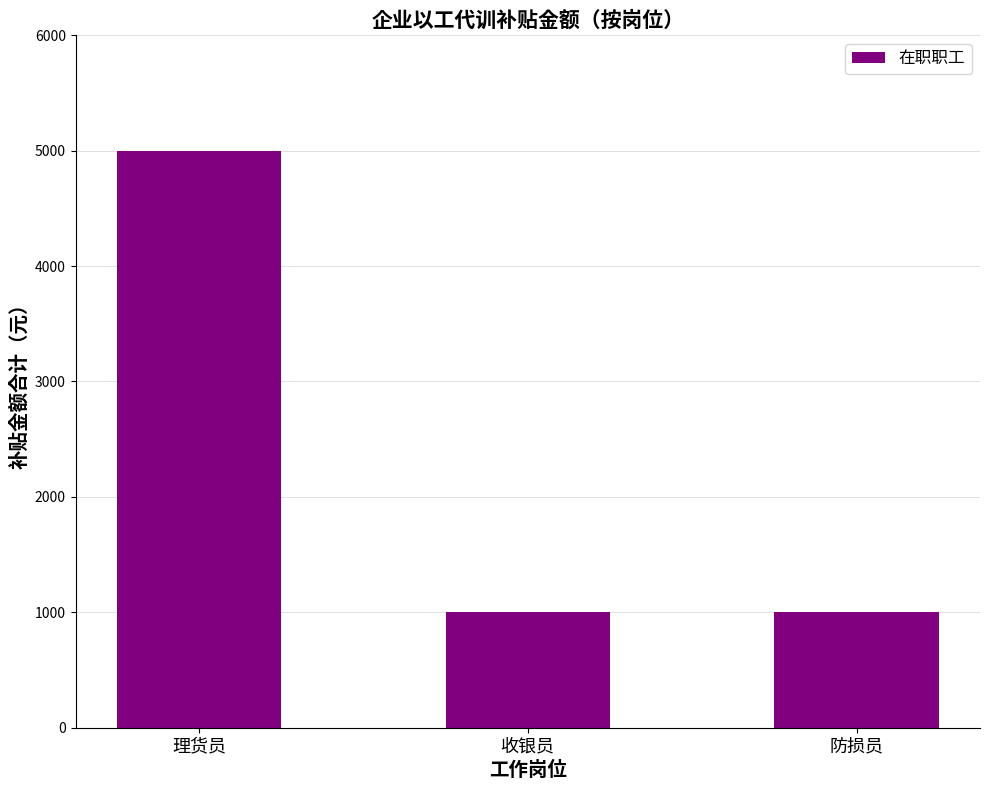

Which has a higher value, 防损员 or 理货员?

理货员